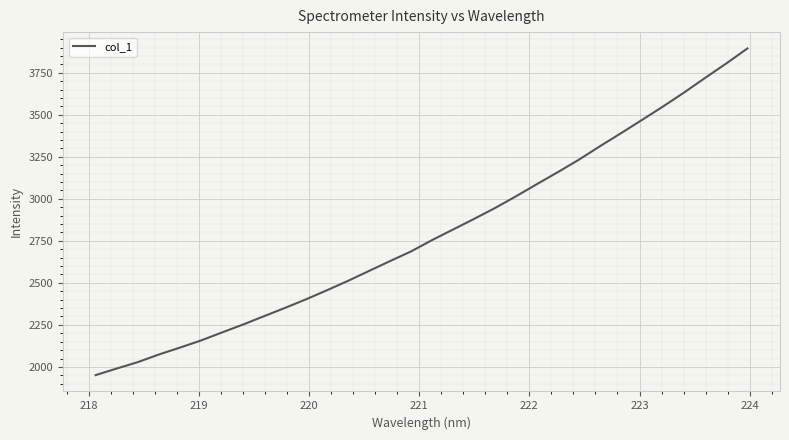

What is the minimum value shown in the chart?

1951.1